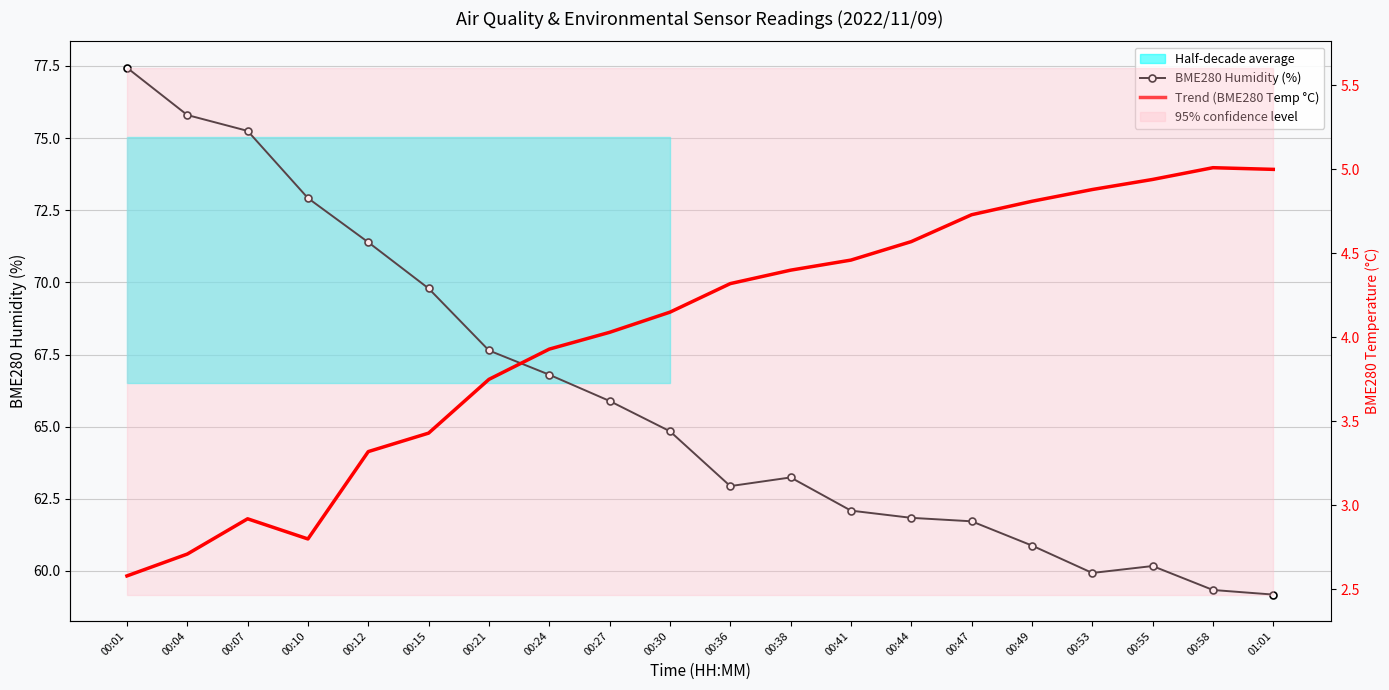

True or false: BME280 Humidity (%) and Trend (BME280 Temp °C) intersect in this chart.

False